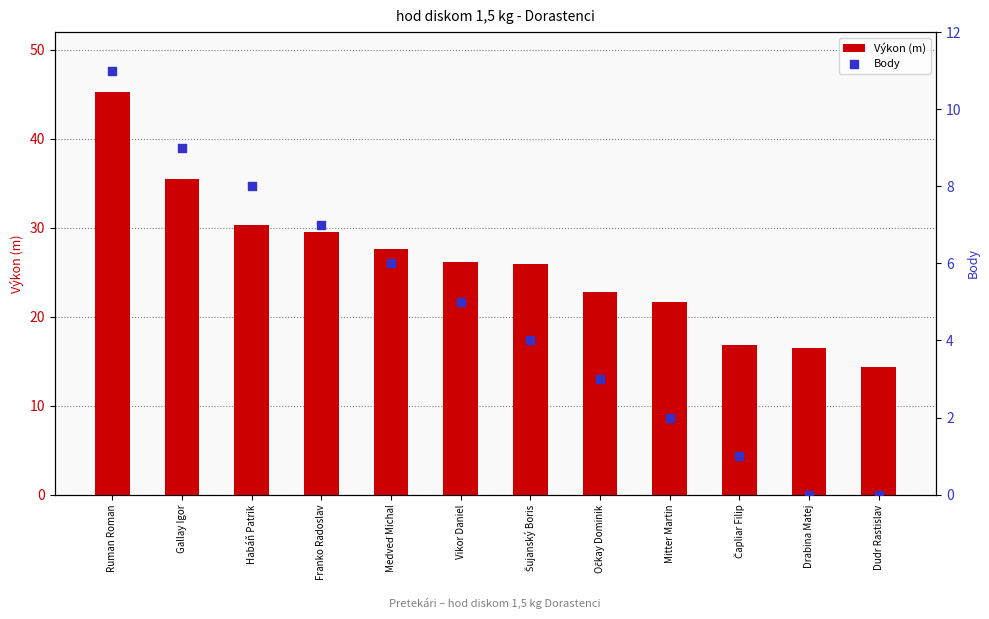

Which series contains the lowest Y value?

Body